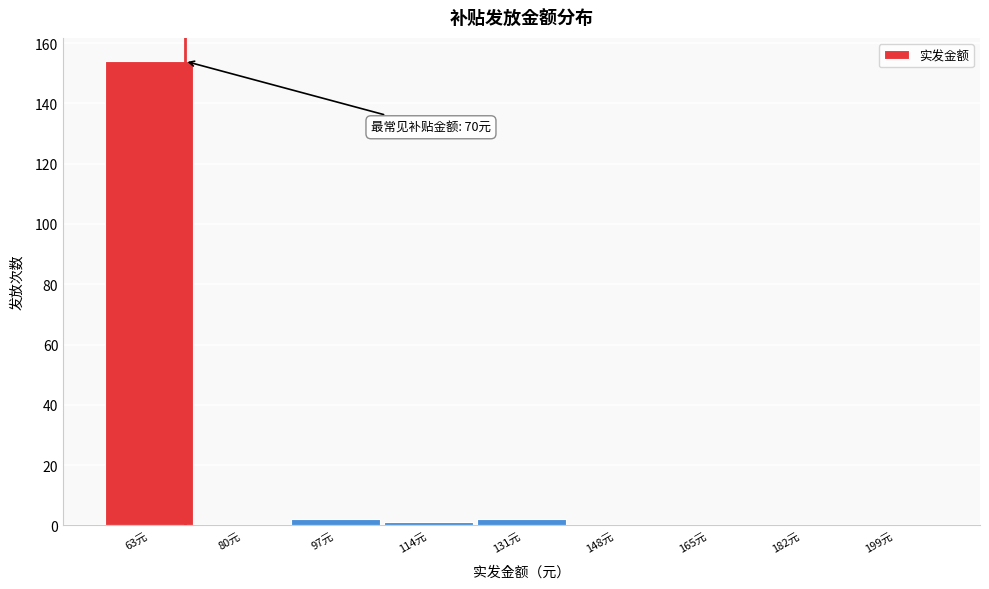

Over which range of the x-axis is the bar tallest?

55 to 72